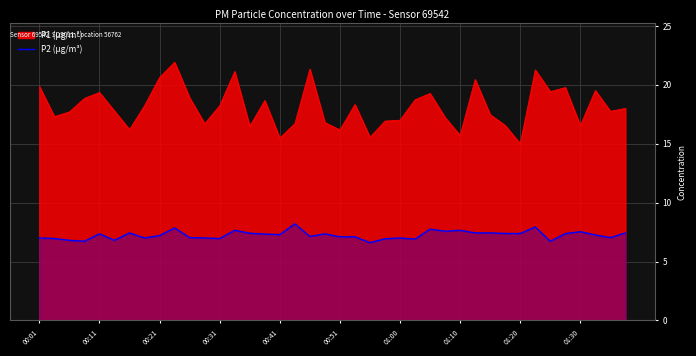

Reading left to right, extract all data points from this chart.

7.0	7.0	6.8	6.7	7.3	6.8	7.4	7.0	7.2	7.8	7.0	7.0	7.0	7.7	7.4	7.3	7.3	8.2	7.1	7.3	7.1	7.1	6.6	6.9	7.0	6.9	7.8	7.6	7.7	7.4	7.4	7.4	7.4	7.9	6.7	7.4	7.5	7.2	7.0	7.4